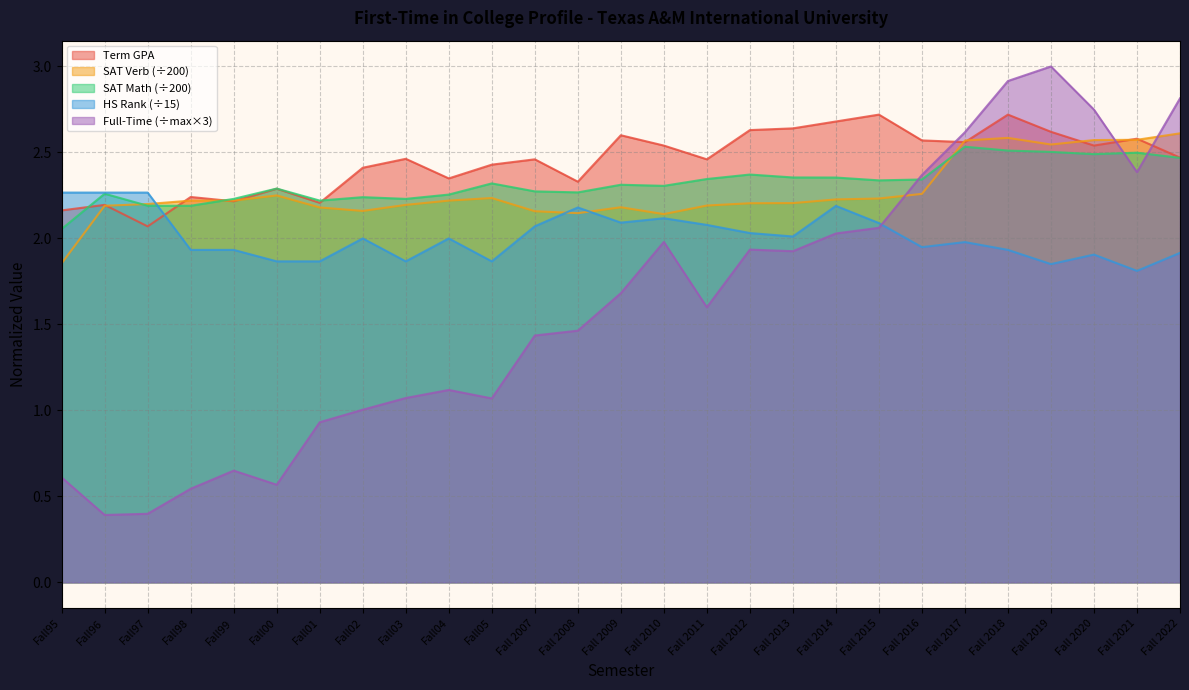

Which series ends up on top after the final intersection of Avg HS Rank and Term GPA?

Term GPA